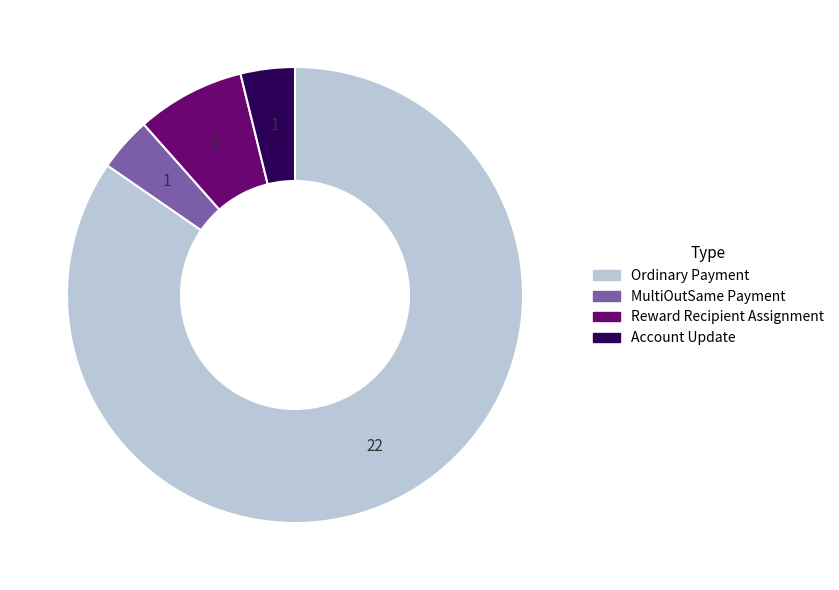

Combined, do Ordinary Payment and Reward Recipient Assignment account for over 50%?

Yes